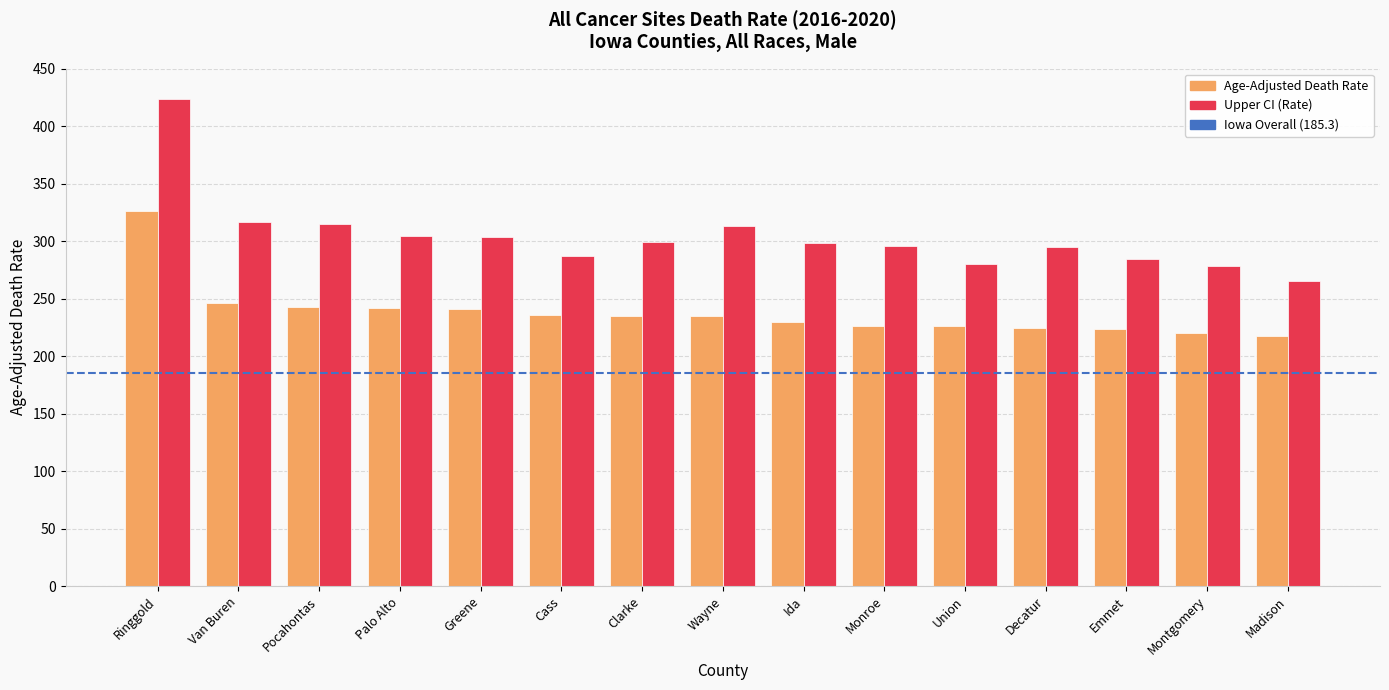

At which label does Age-Adjusted Death Rate first exceed 234?

Ringgold